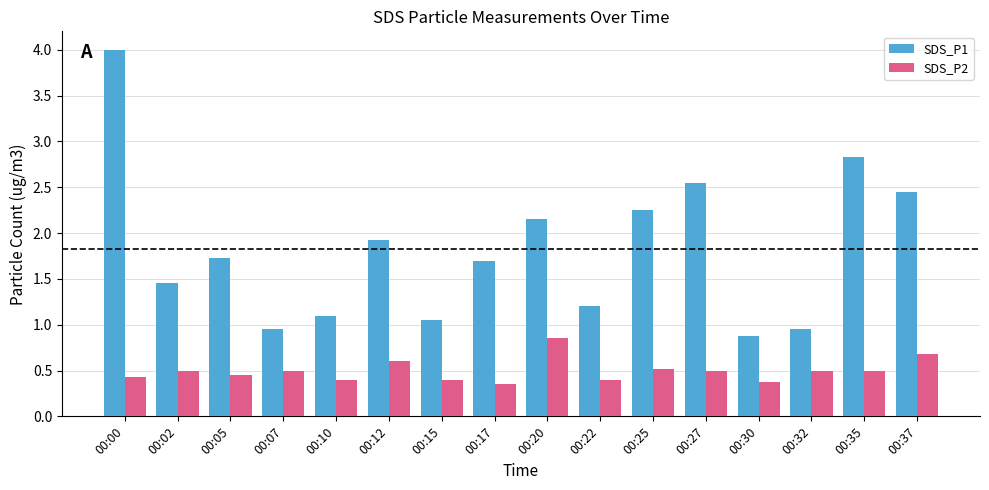

What is the average value of the SDS_P1 series?

1.8